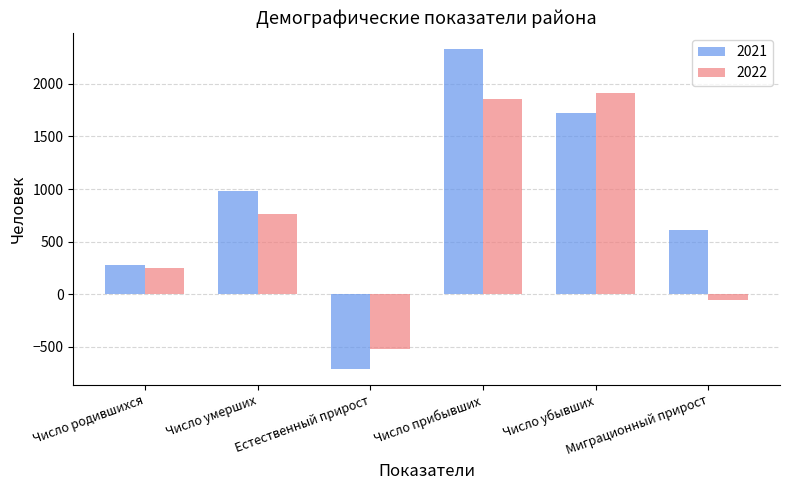

What position from the left is Число родившихся?

1